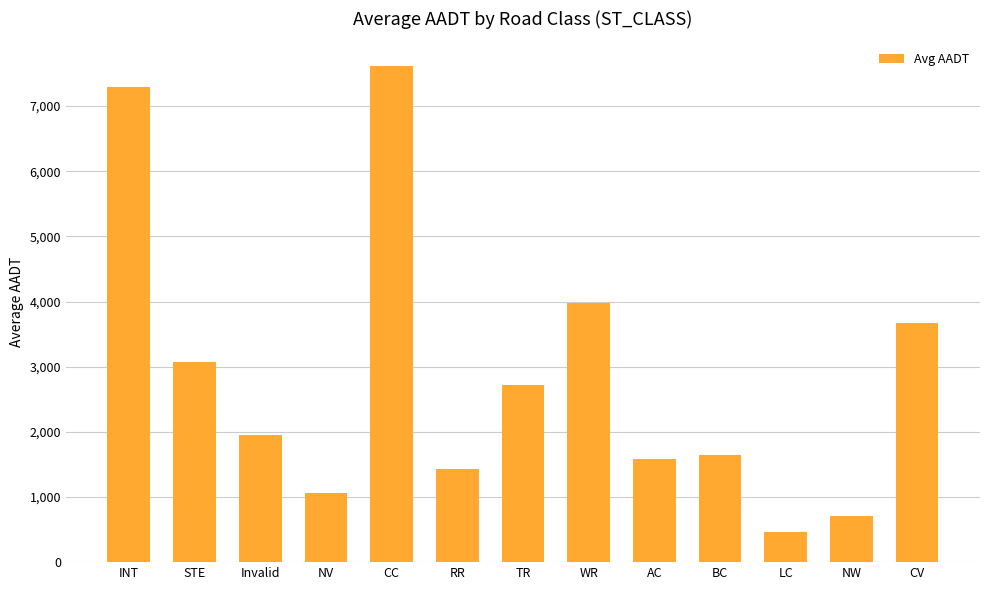

What is the average value?

2862.3